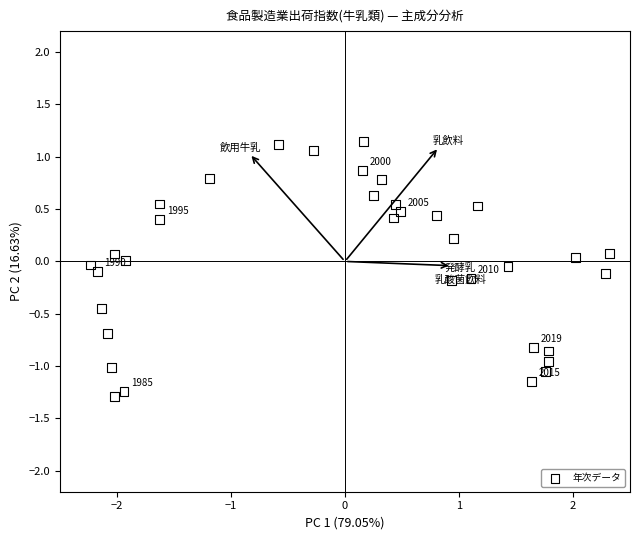

What is the range of Y values (max minus min)?

2.4